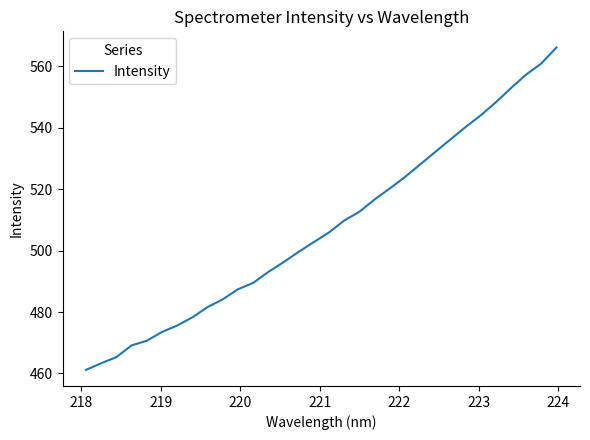

What is the minimum value shown in the chart?

461.2